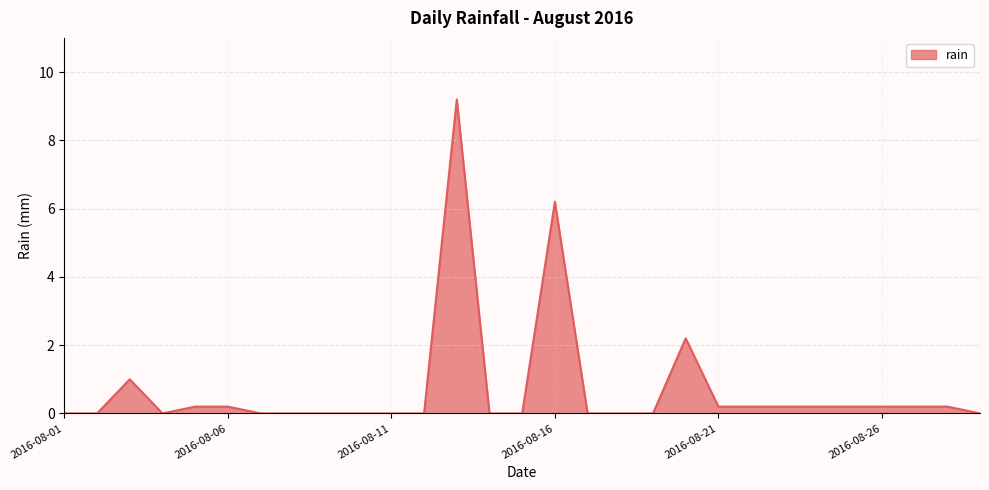

What is the greatest value displayed?

9.2